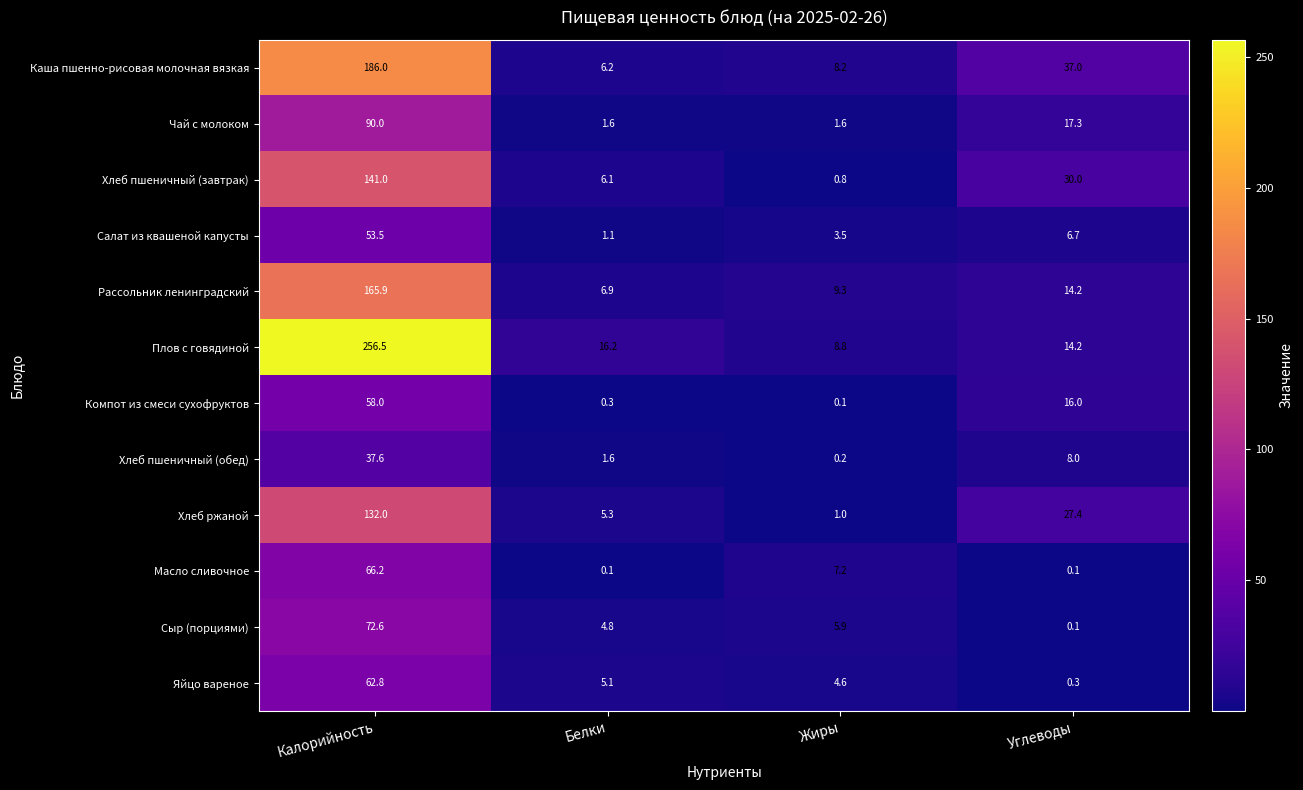

At which category is the sum across all series the highest?

Калорийность